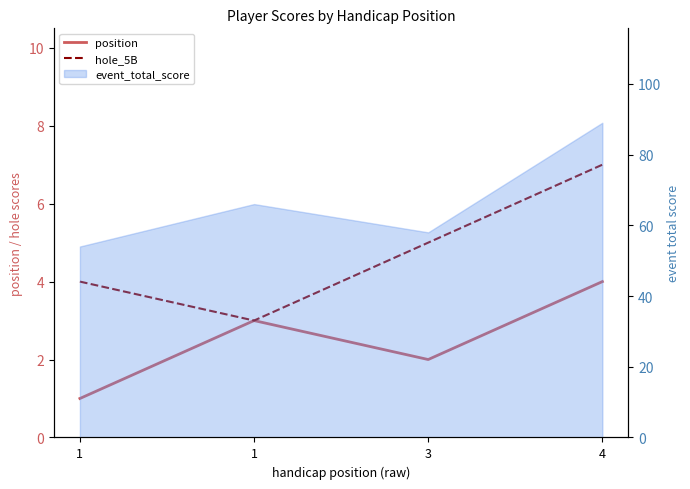

The value of position at 1 is 1. True or false?

True